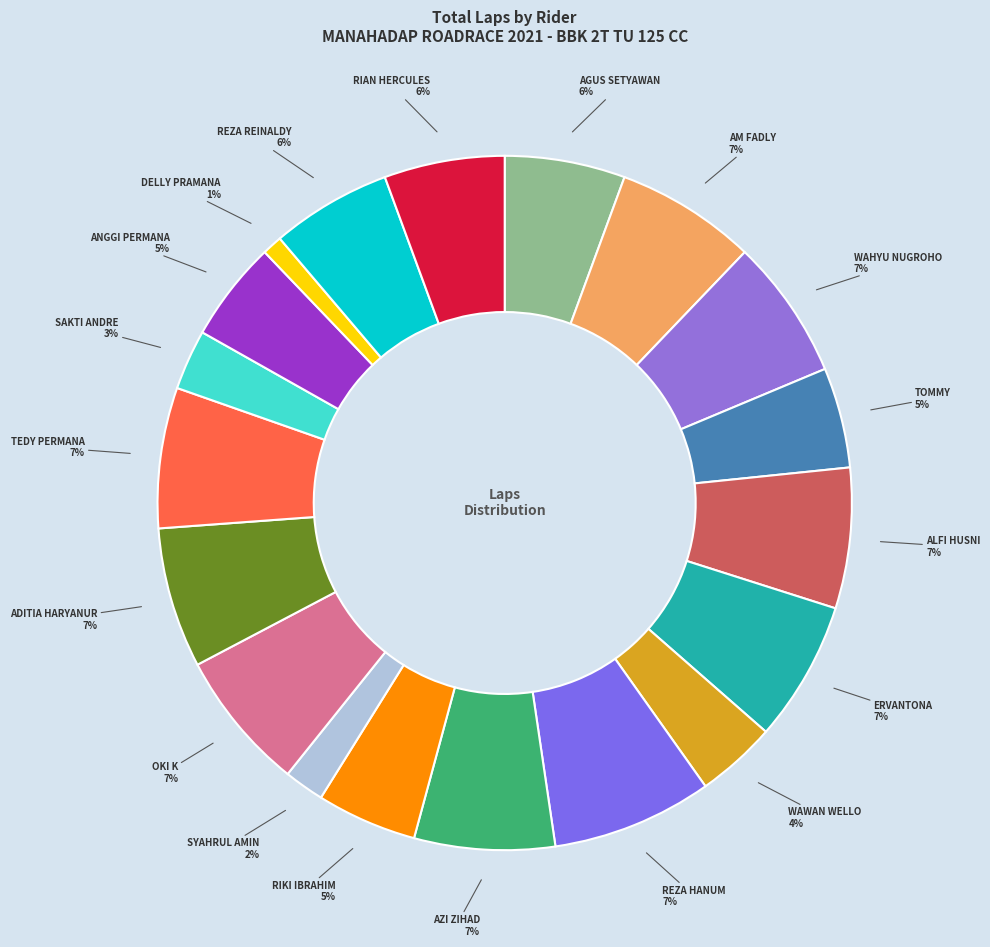

How many slices are in this pie chart?

19